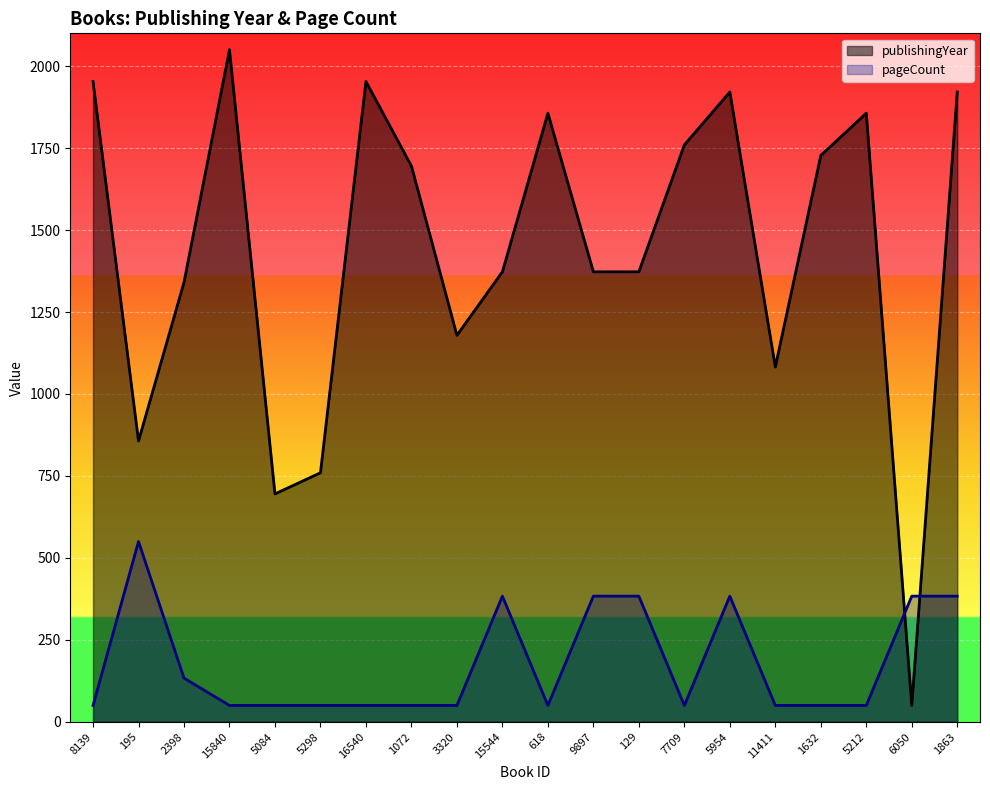

Reading left to right, extract all data points from this chart.

publishingYear: 8139=1953.2	195=856.5	2398=1340.3	15840=2050.0	5084=695.2	5298=759.7	16540=1953.2	1072=1695.2	3320=1179.0	15544=1372.6	618=1856.5	9897=1372.6	129=1372.6	7709=1759.7	5954=1921.0	11411=1082.3	1632=1727.4	5212=1856.5	6050=50.0	1863=1921.0
pageCount: 8139=50.0	195=550.0	2398=133.3	15840=50.0	5084=50.0	5298=50.0	16540=50.0	1072=50.0	3320=50.0	15544=383.3	618=50.0	9897=383.3	129=383.3	7709=50.0	5954=383.3	11411=50.0	1632=50.0	5212=50.0	6050=383.3	1863=383.3